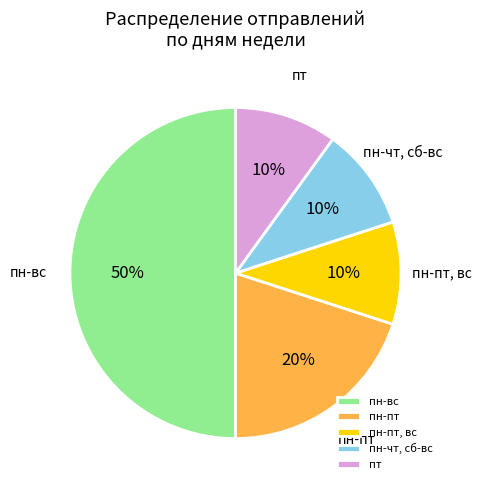

Which slice is the largest?

пн-вс